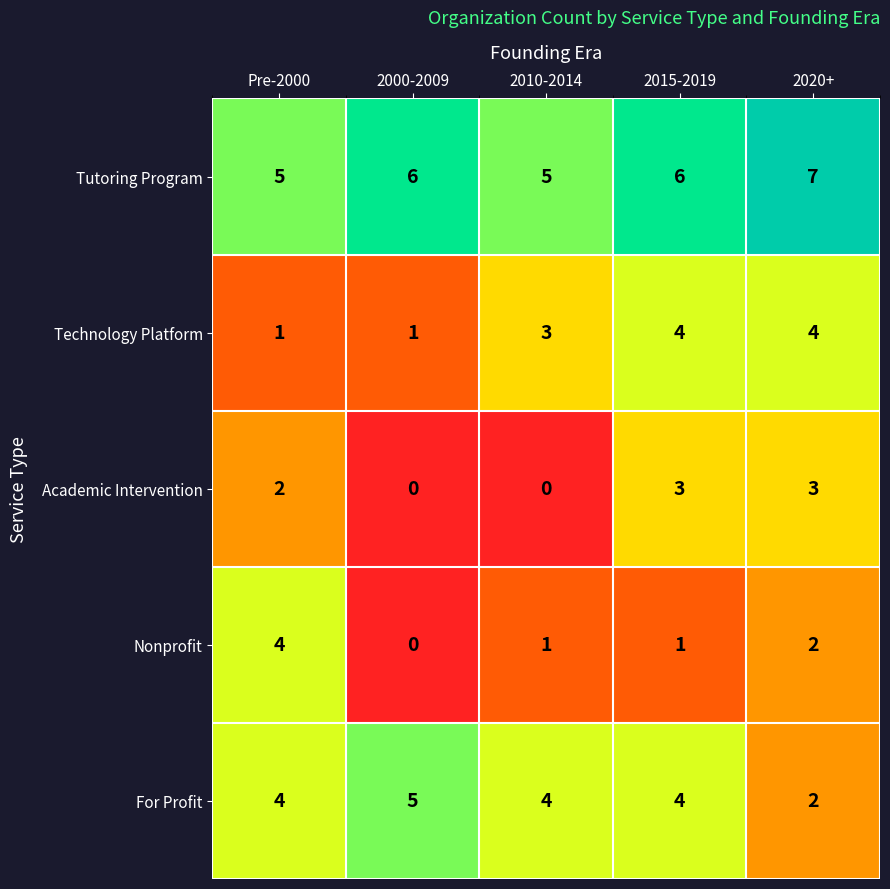

Is it true that Tutoring Program equals 7 at 2020+?

True